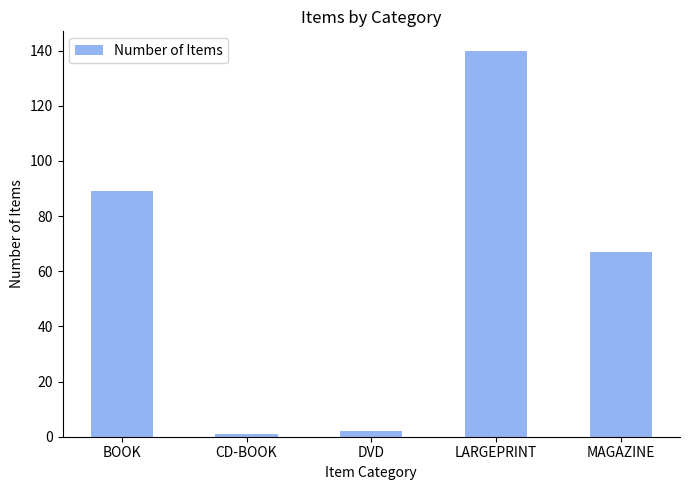

What is the difference between the maximum and minimum values?

139